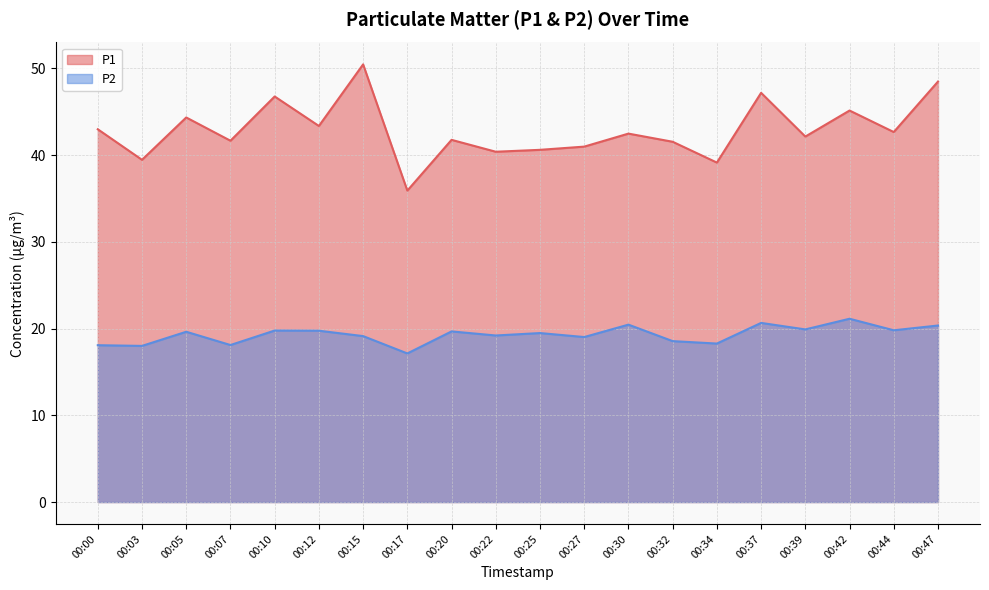

Which category has the highest value in the P2 series?

00:42